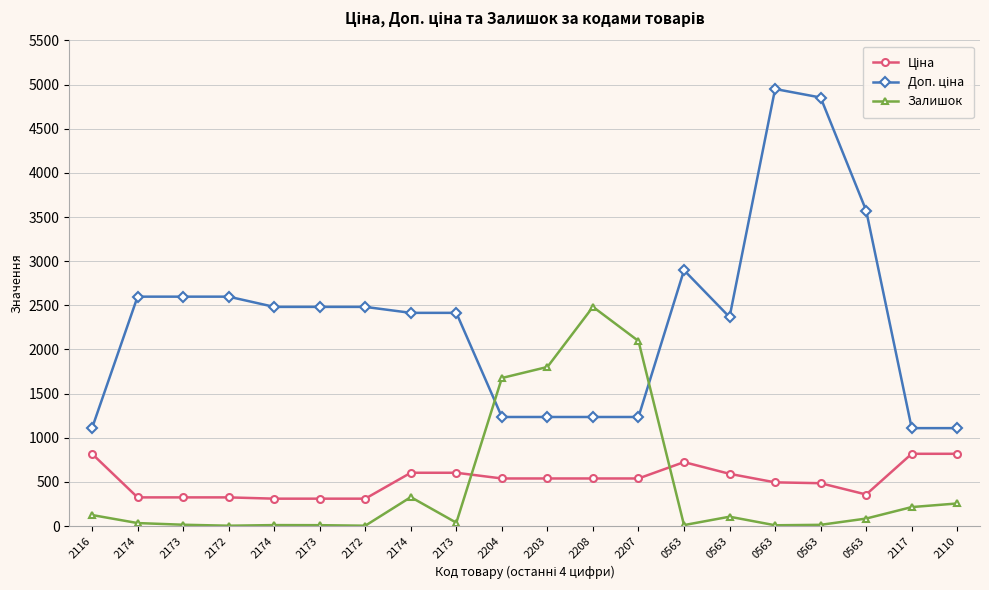

Does the chart display data point markers on the line(s)?

Yes